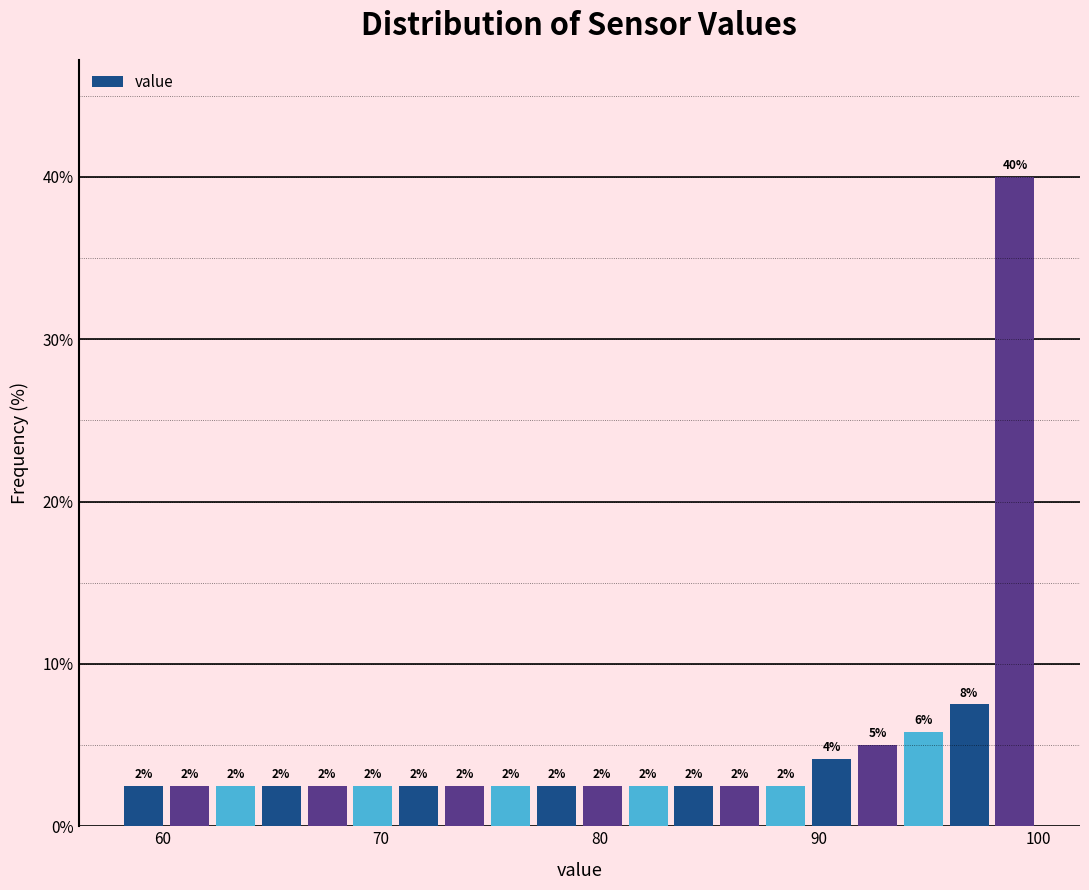

Around what value on the x-axis is the tallest bar? Give the approximate position of its centre, as read against the axis.

99